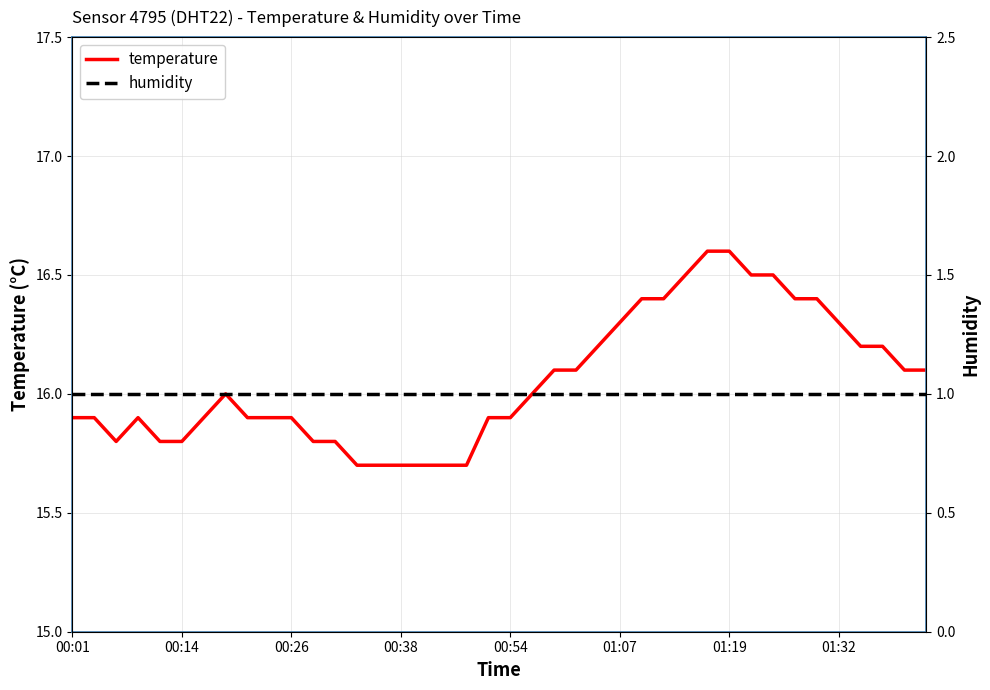

What is the maximum value for temperature?

16.6